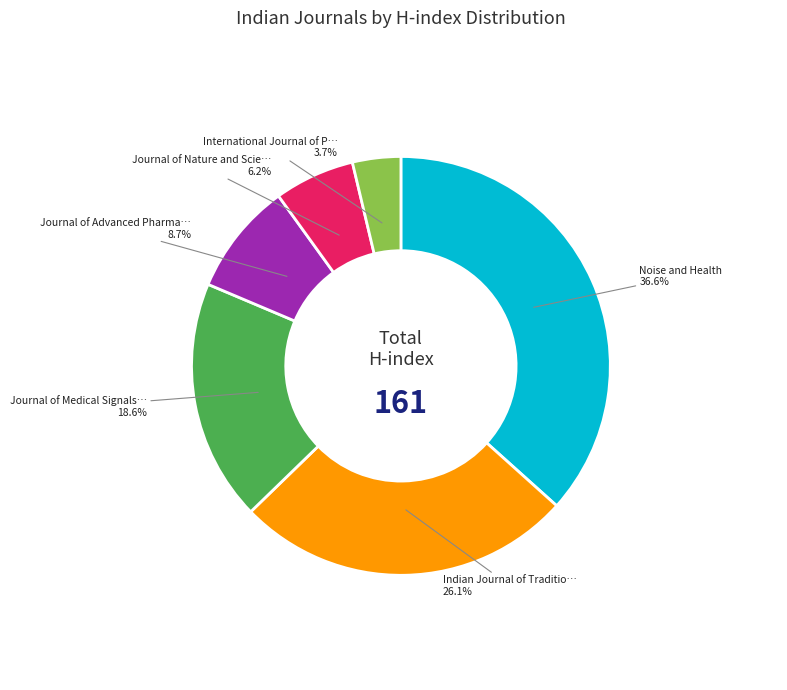

Is there a majority slice in this chart?

No